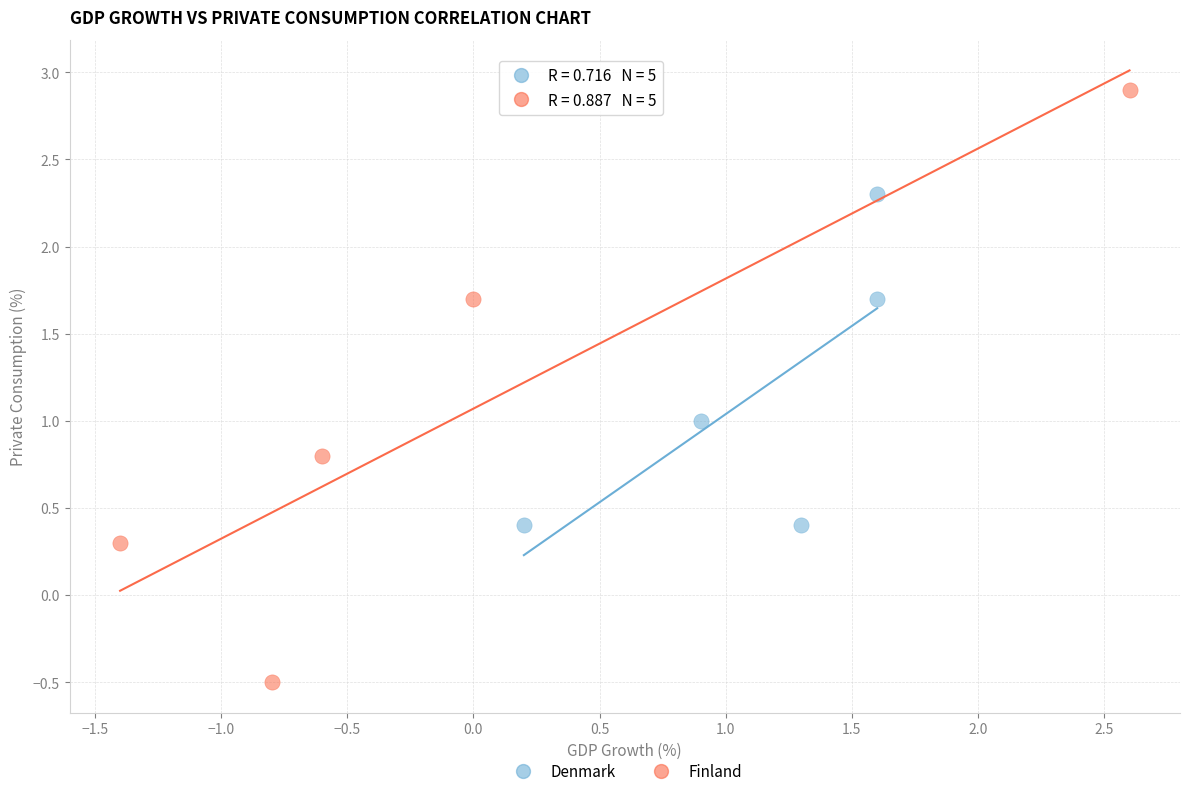

Which series reaches the minimum Y coordinate?

Finland